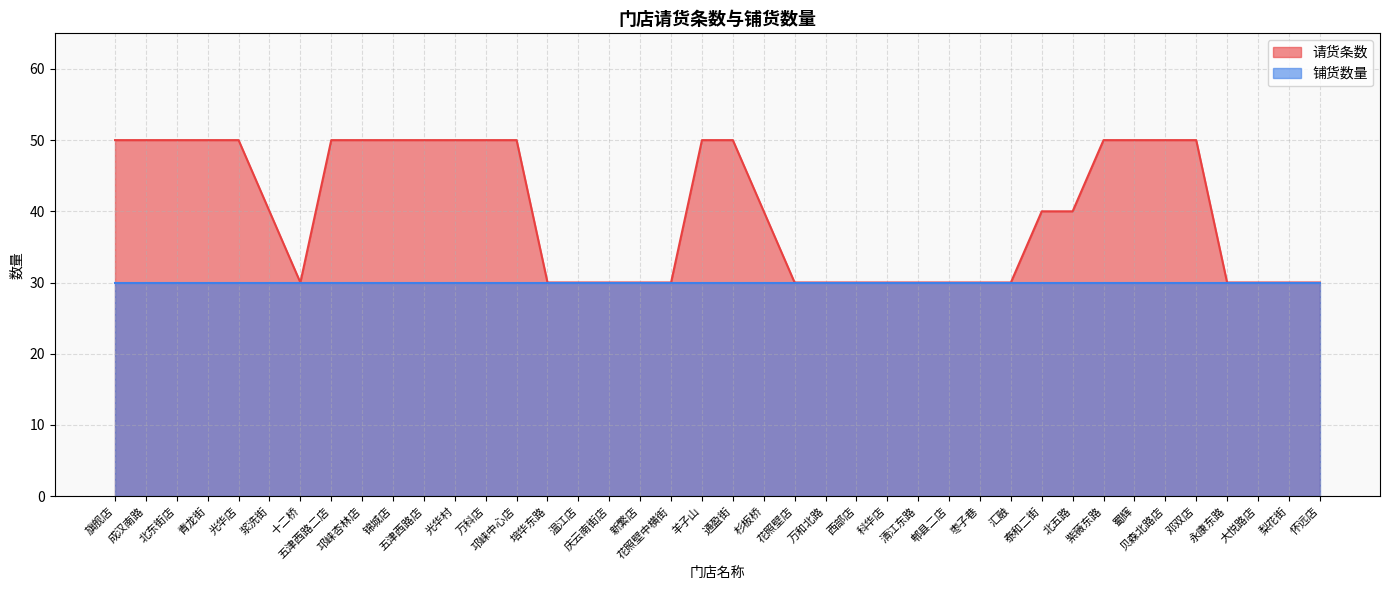

True or false: the data shows 50 at 北东街店.

True